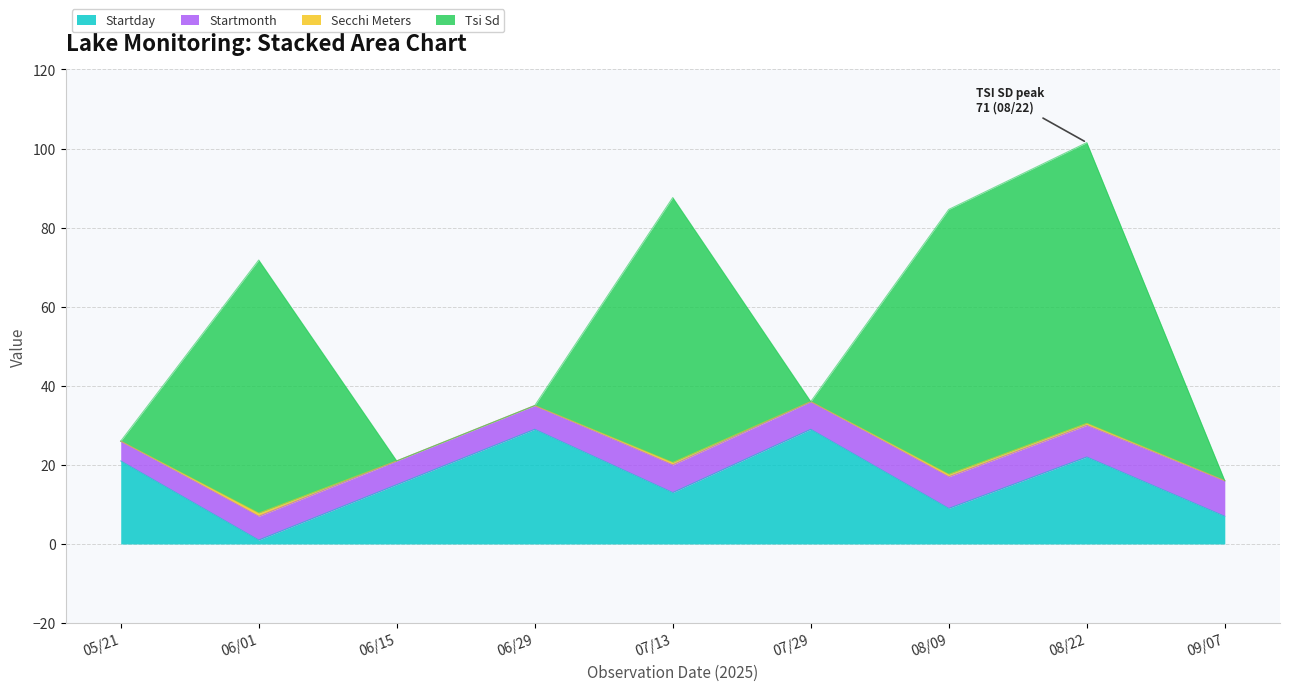

What is the approximate value of Startmonth at 09/07?

9.0